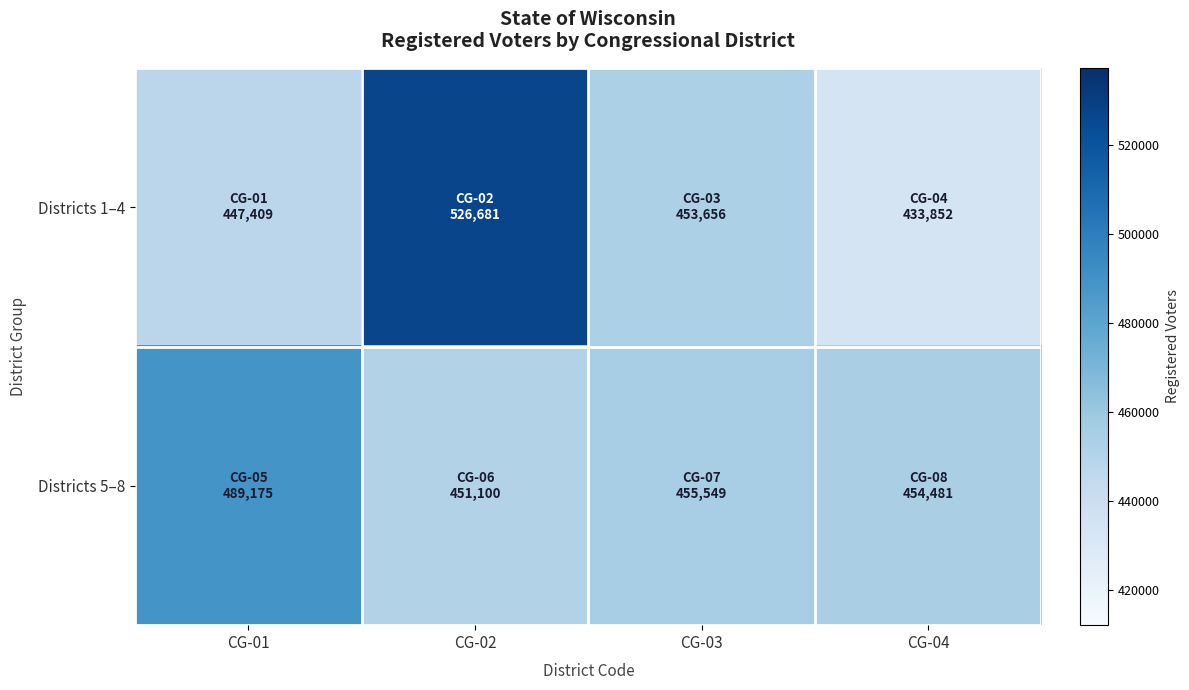

List the series in order of their peak value, lowest first.

Districts 5–8, Districts 1–4